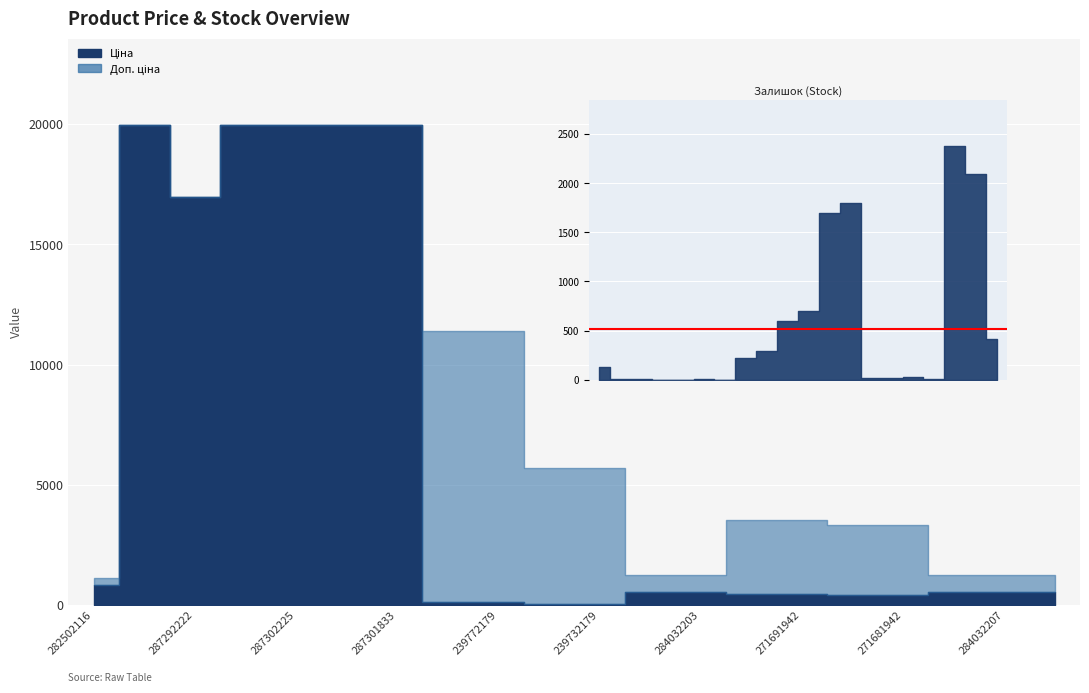

What value does the Залишок series have at 284032206?

417.0